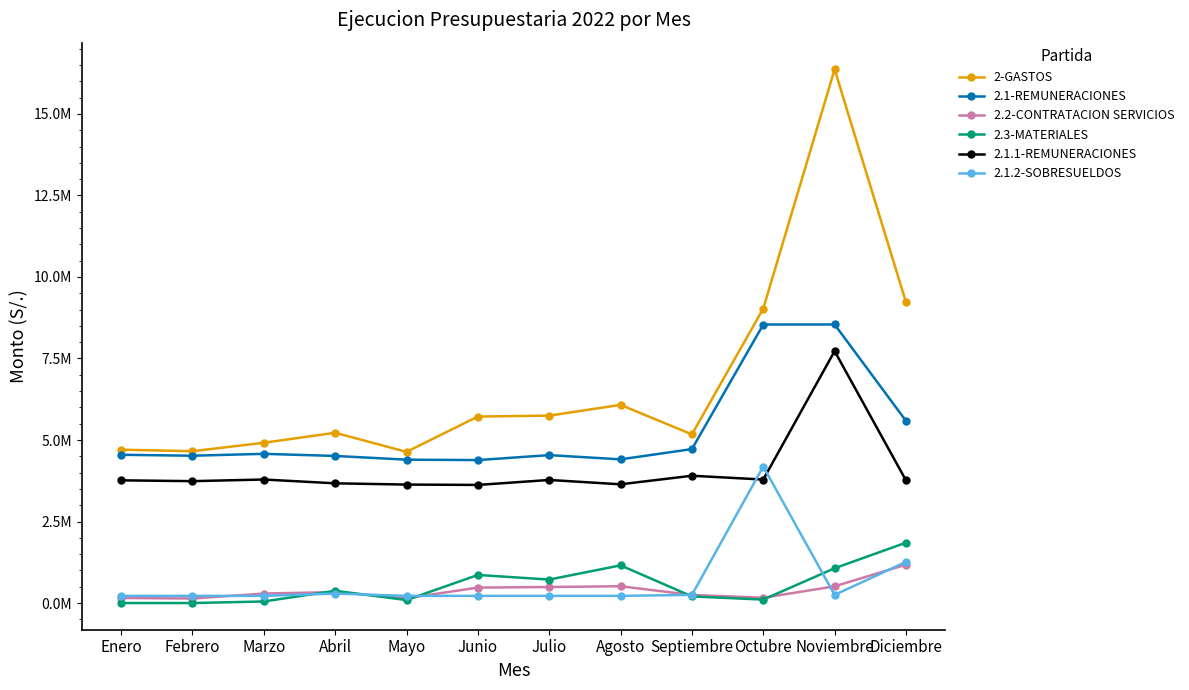

At which label is 2-GASTOS closest to 10502165?

Diciembre